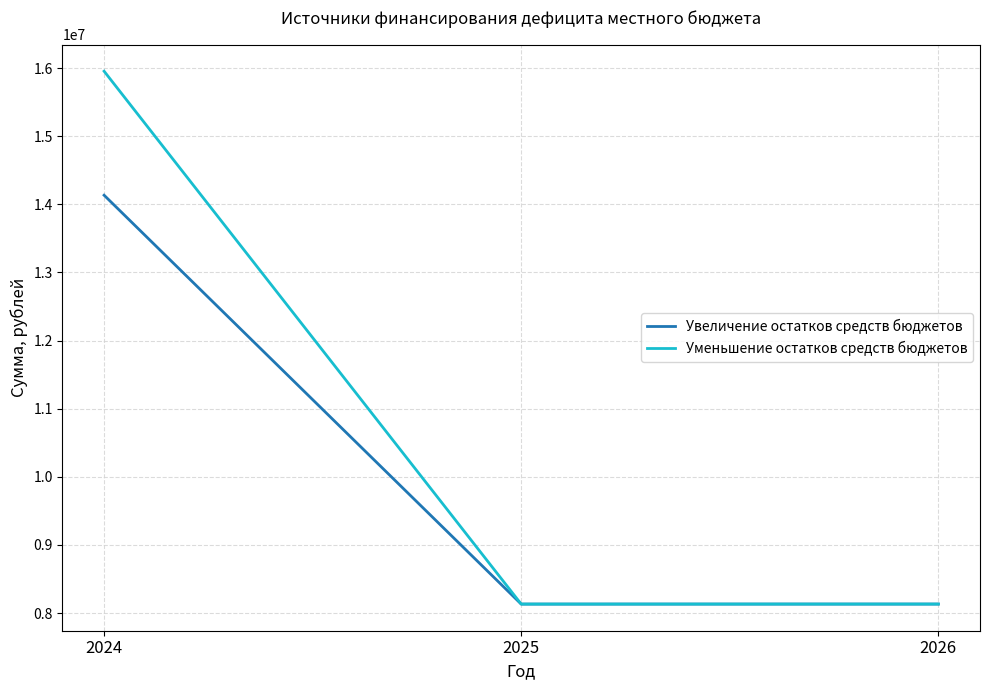

How many values in the Уменьшение остатков средств бюджетов series exceed 8131330?

2